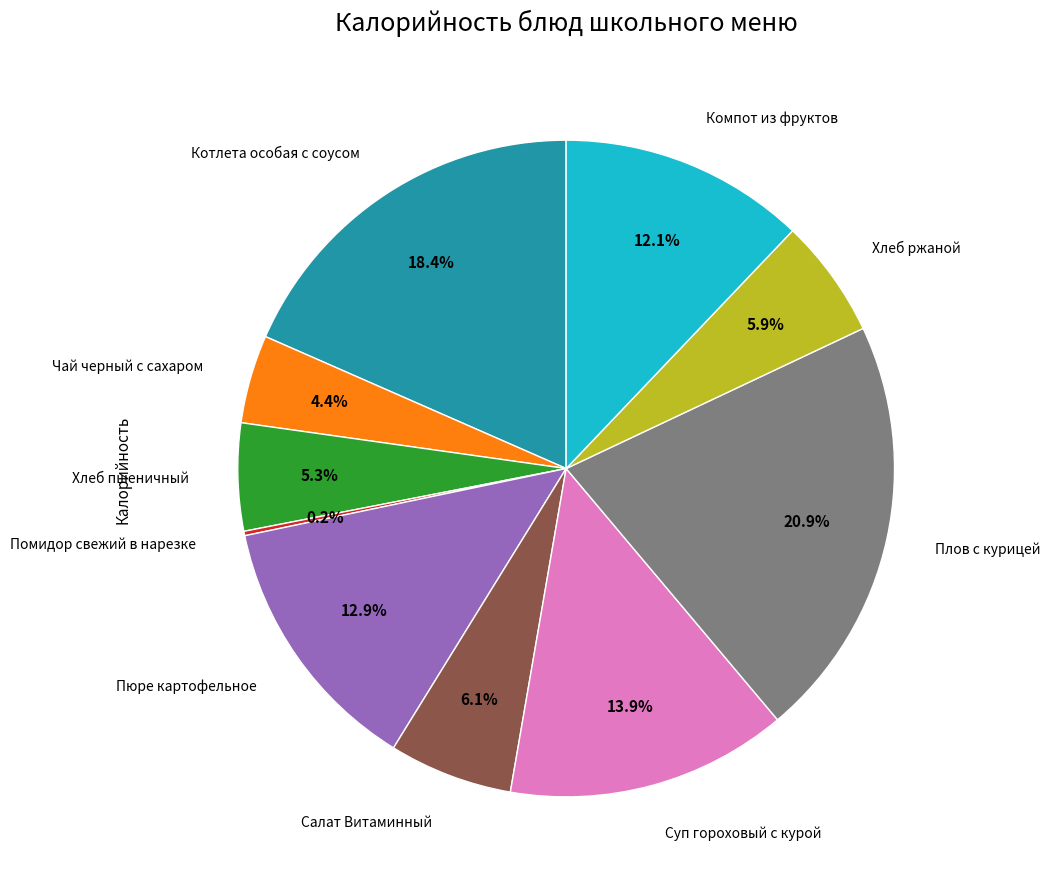

To the nearest percent, what is the difference between the largest and smallest slice percentages?

21%